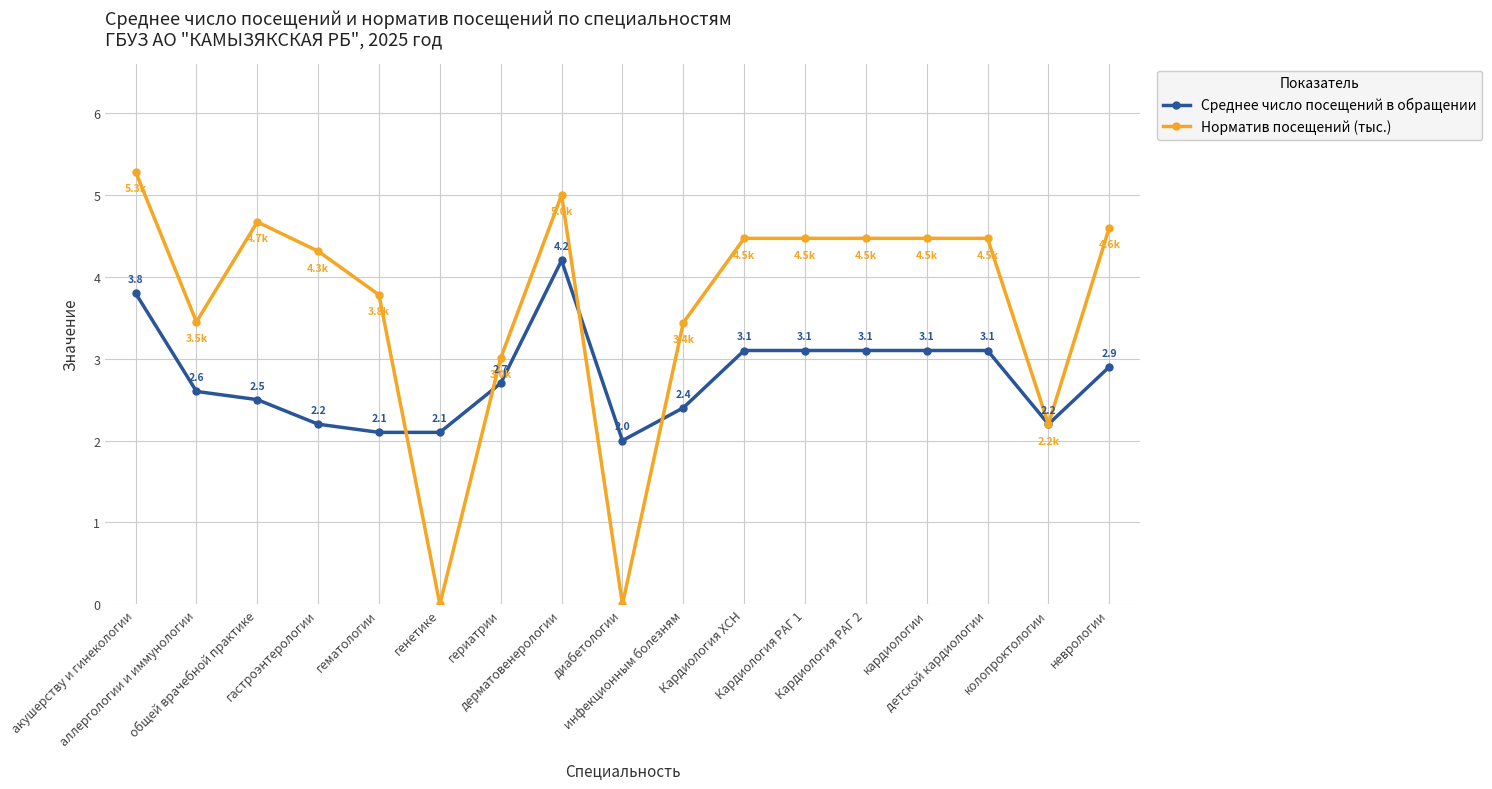

What is the label of the 8th point from the left?

дерматовенерологии